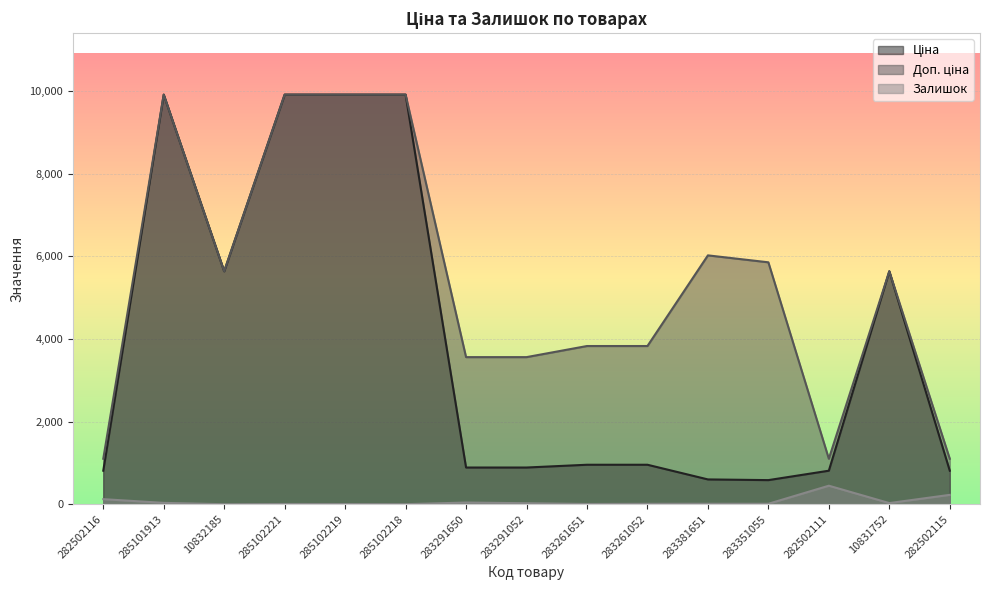

Reading right to left, list all the values displayed in this chart.

Ціна: 813.0	5636.0	813.0	585.3	602.1	957.1	957.1	889.9	889.9	9908.5	9908.5	9908.5	5636.0	9908.5	813.0
Доп. ціна: 1101.8	5636.0	1101.8	5852.9	6020.8	3828.4	3828.4	3559.7	3559.7	9908.5	9908.5	9908.5	5636.0	9908.5	1101.8
Залишок: 229.0	30.0	450.0	13.0	13.0	12.0	8.0	26.0	43.0	3.0	7.0	8.0	2.0	35.0	125.0